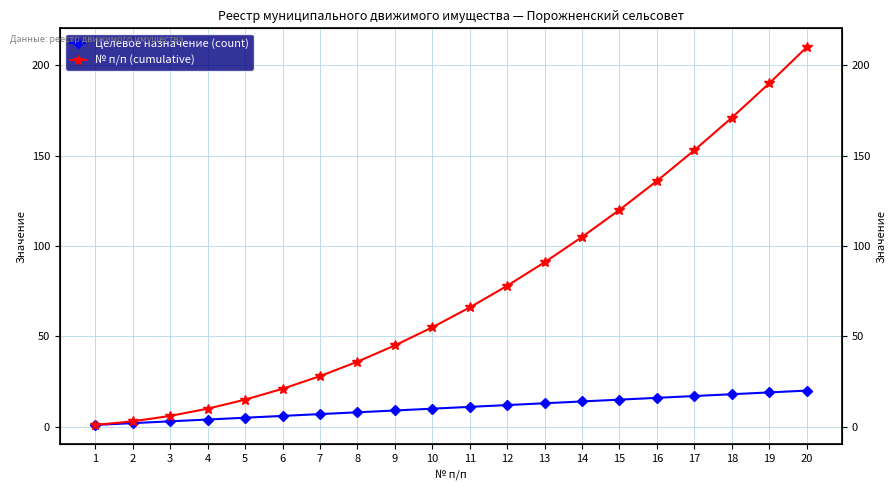

What is the maximum value for № п/п (cumulative)?

210